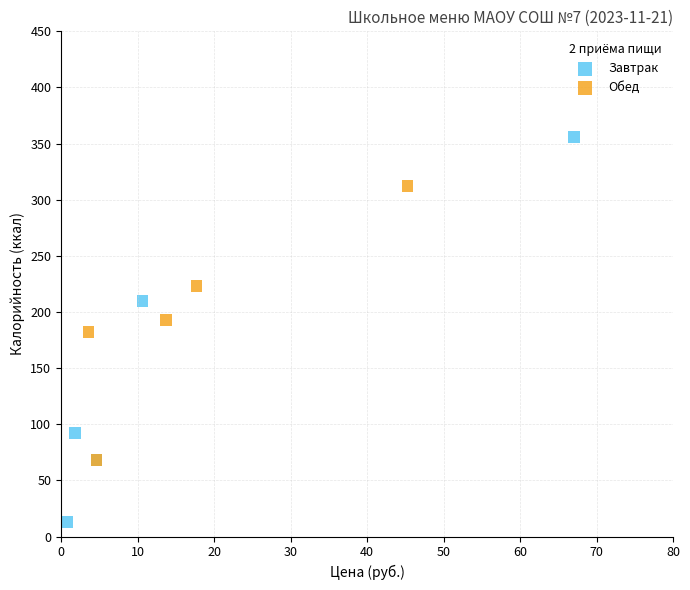

What are all the series names shown in the legend?

Завтрак, Обед